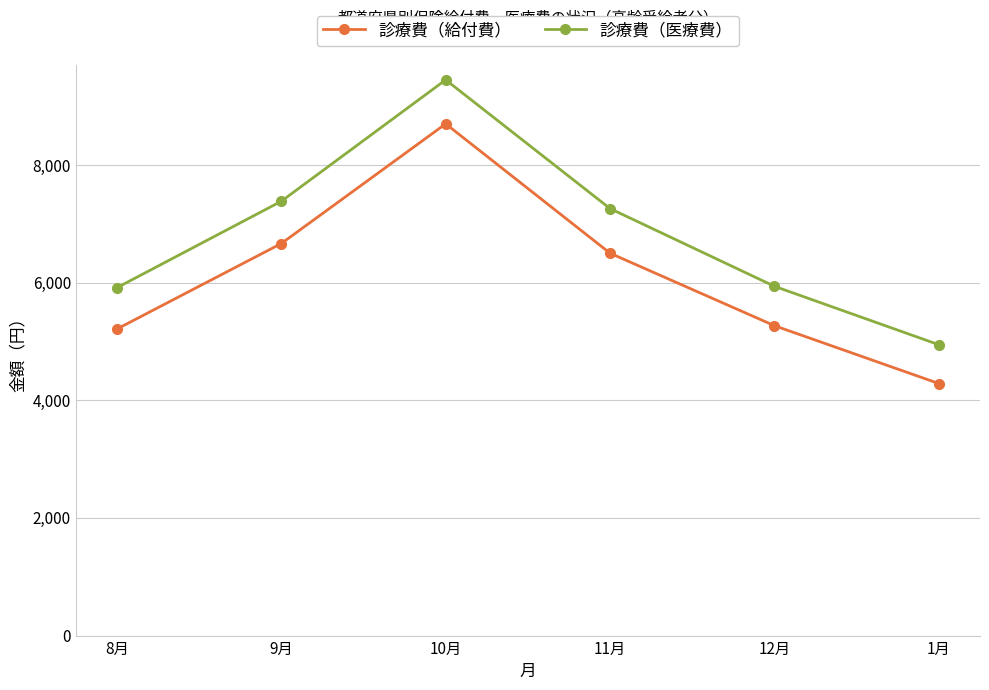

Where is the first local maximum for 診療費（医療費）?

10月